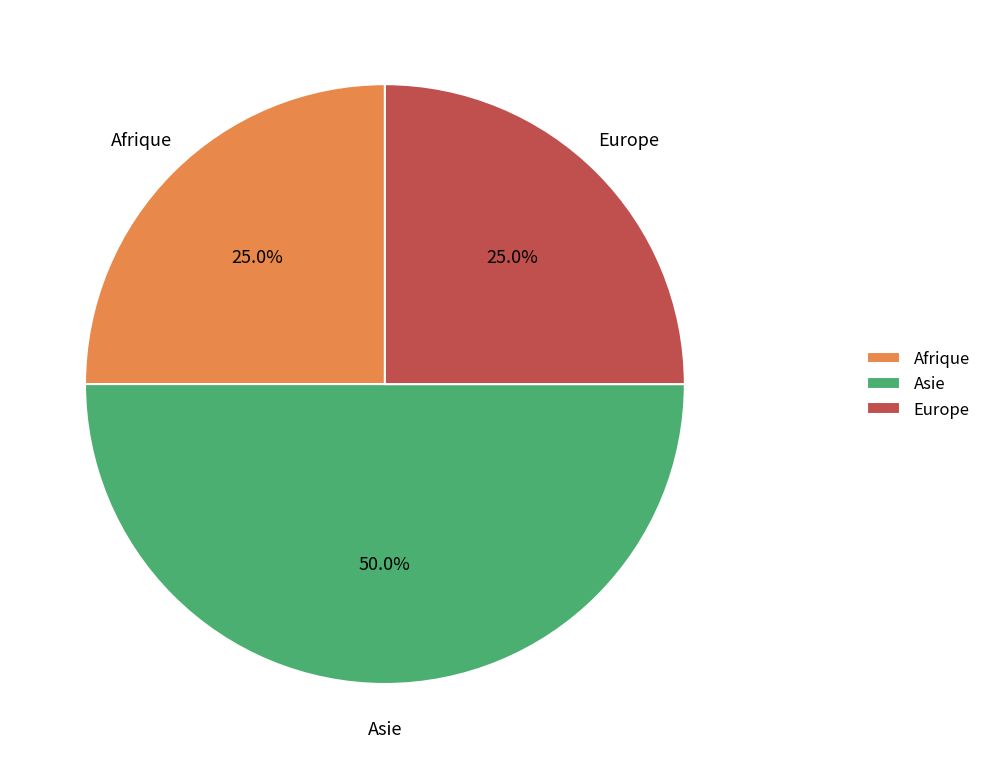

Which slice is the largest?

Asie